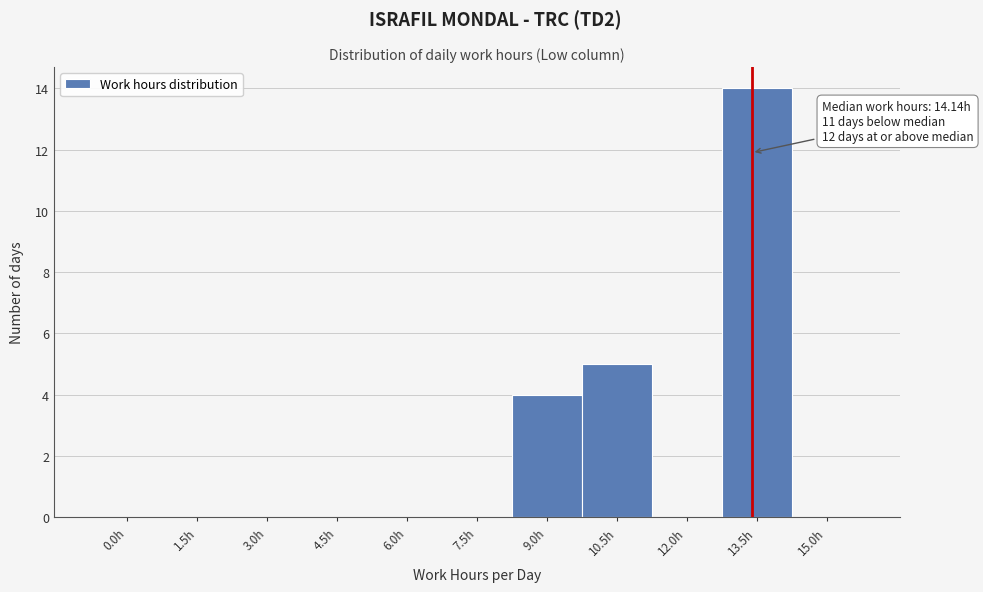

Reading left to right, list all the values displayed in this chart.

0.0h=0	1.5h=0	3.0h=0	4.5h=0	6.0h=0	7.5h=0	9.0h=4	10.5h=5	12.0h=0	13.5h=14	15.0h=0